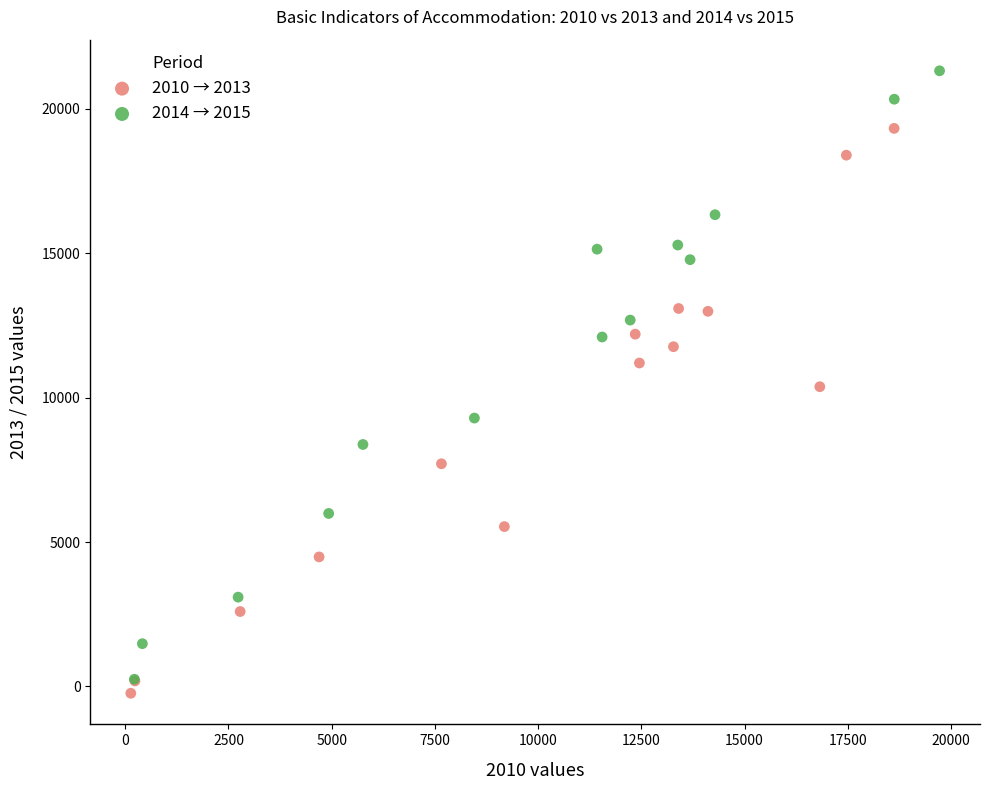

Which series has the widest spread of Y values?

2014 → 2015